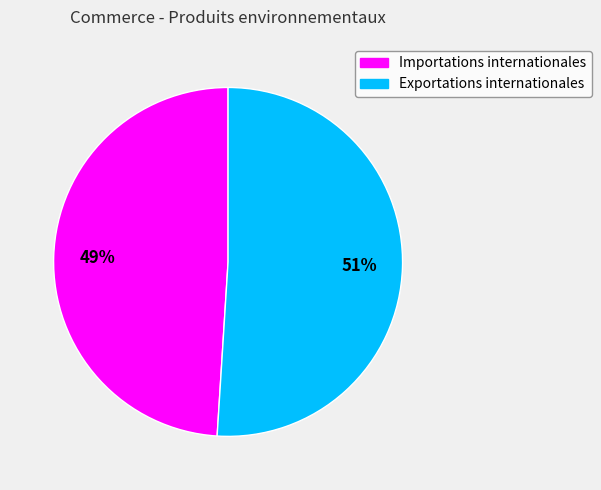

What is the largest slice in the pie chart?

Exportations internationales